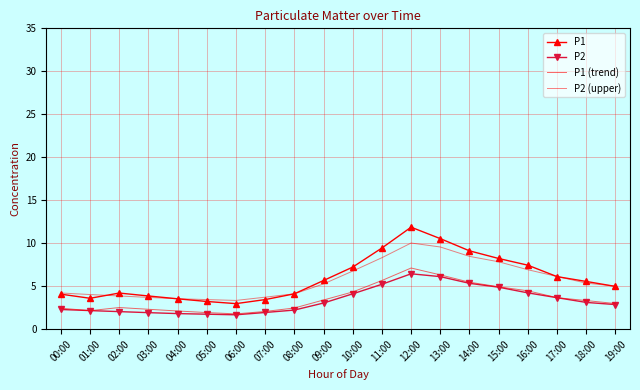

Is this an area chart (filled region under the line)?

No